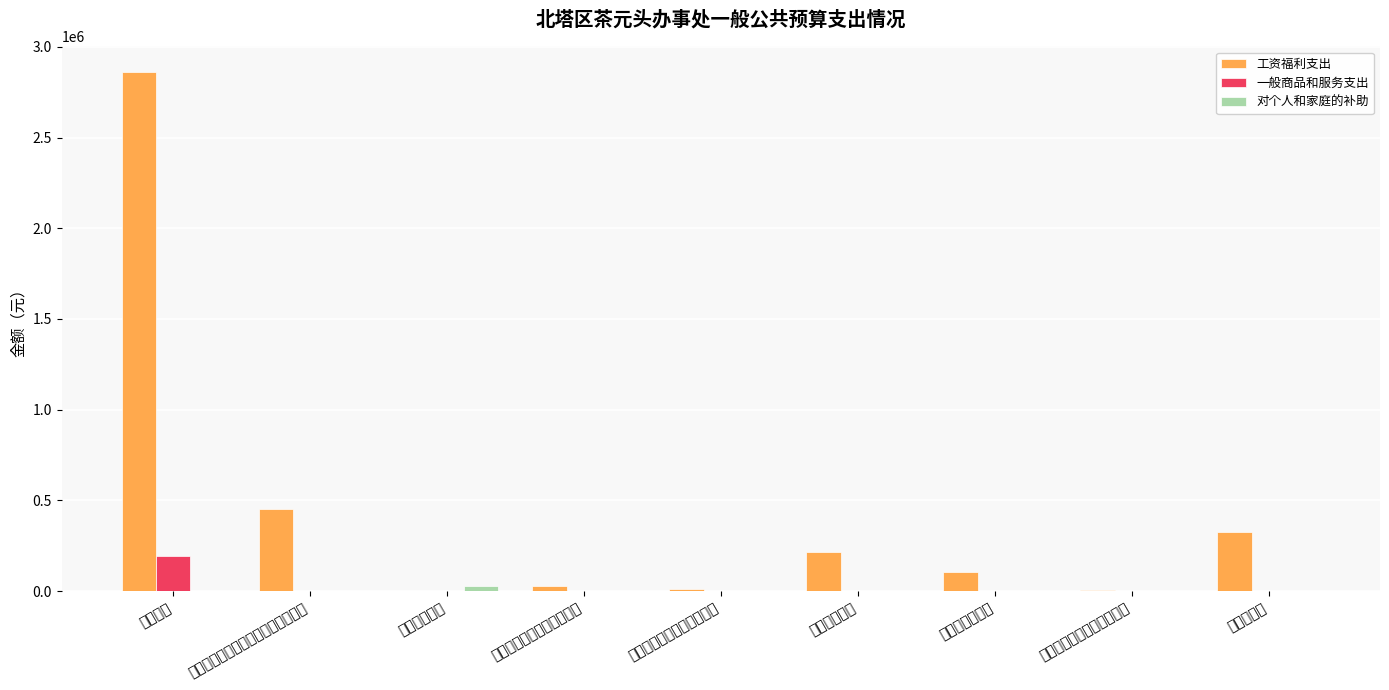

What is the approximate value of 工资福利支出 at 行政单位医疗, to the nearest 50?

216400